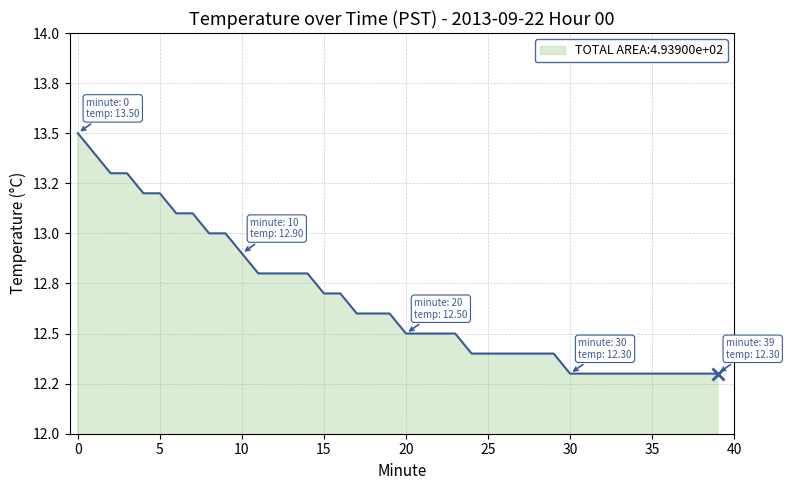

Is this an area chart (filled region under the line)?

Yes